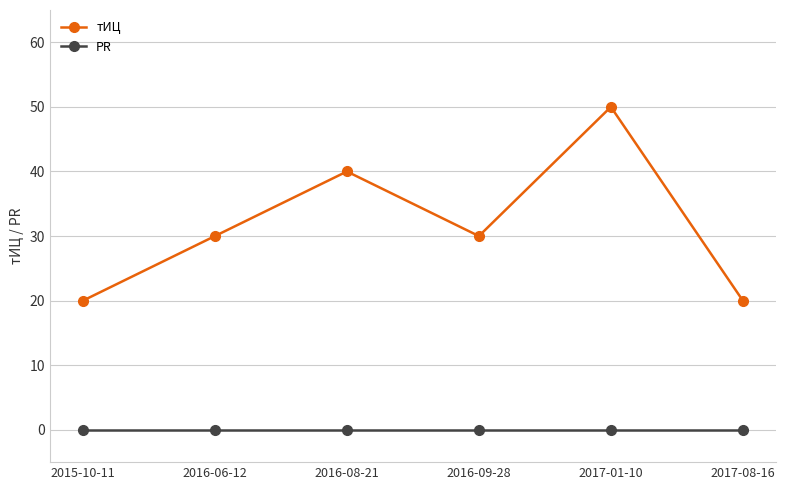

What is the average value of the тИЦ series?

32